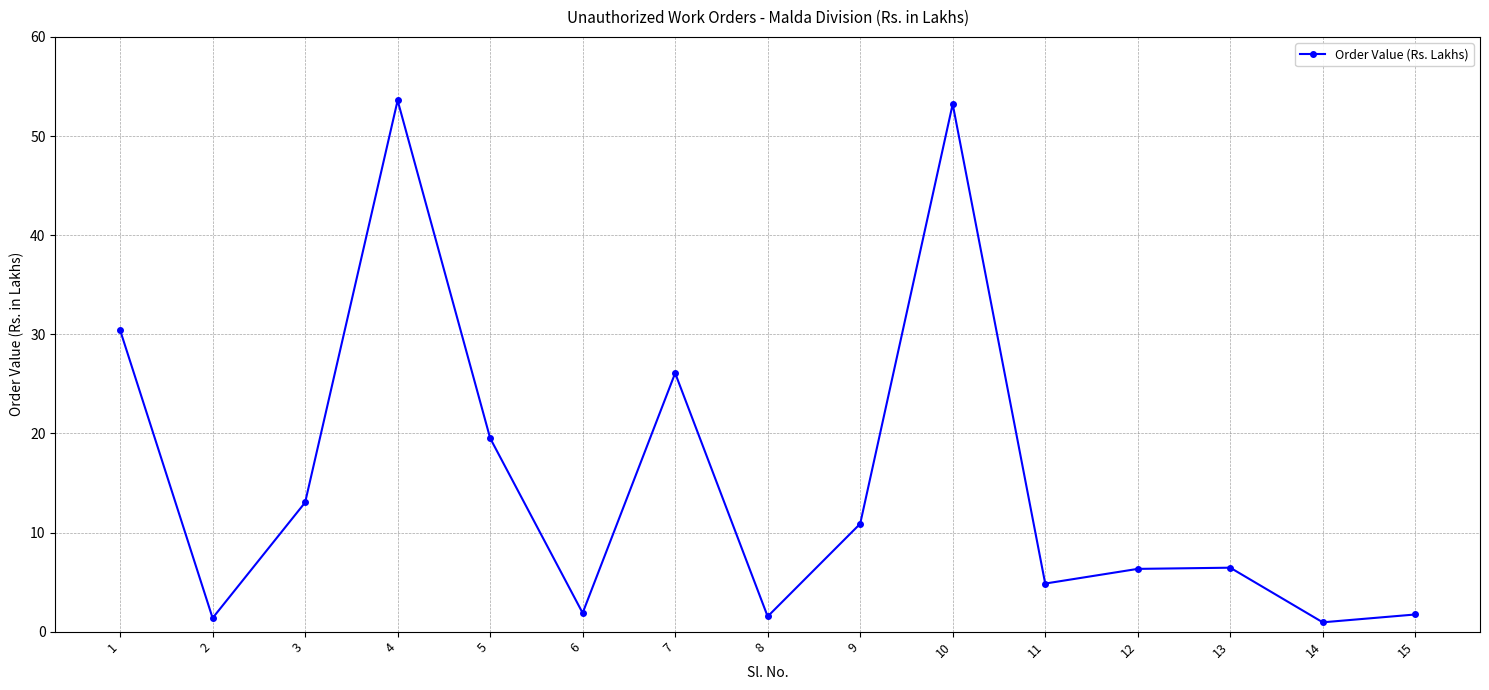

What is the sum of all values?

231.8